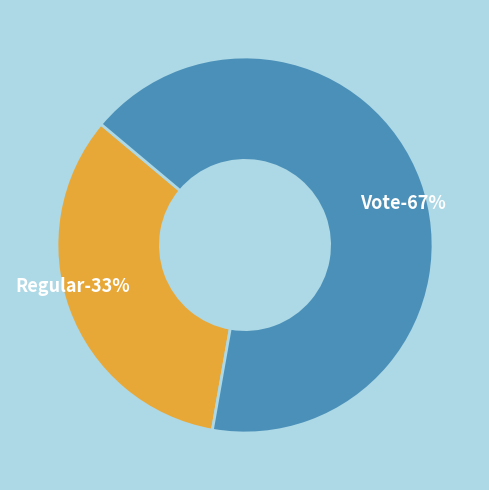

Is it true that Regular is 33% of the pie?

True